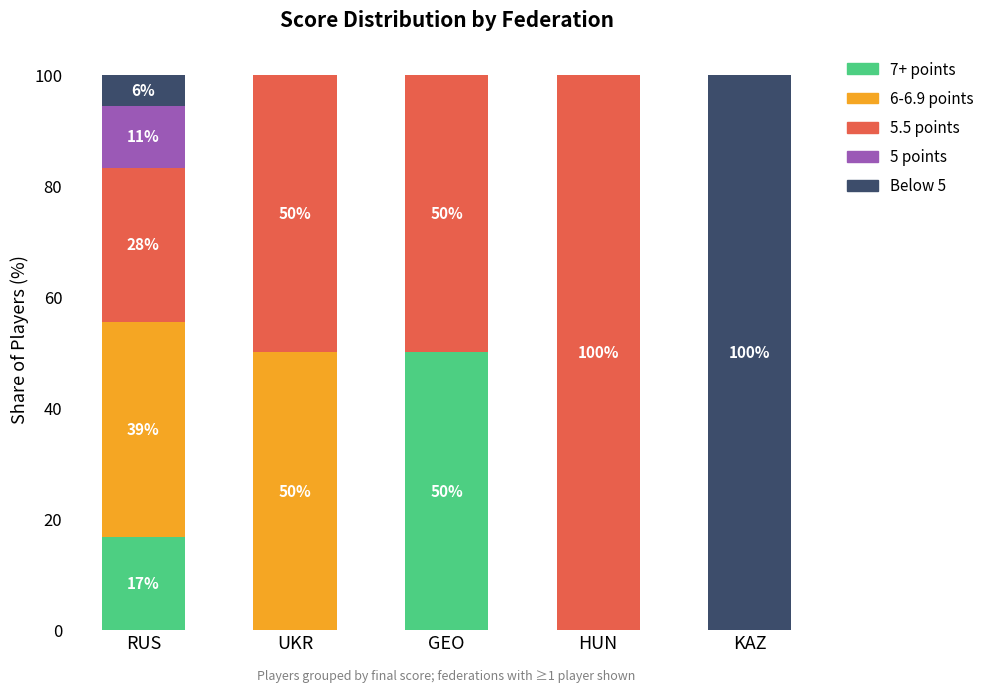

What is the sum of the 7+ points values at GEO and KAZ?

50.0